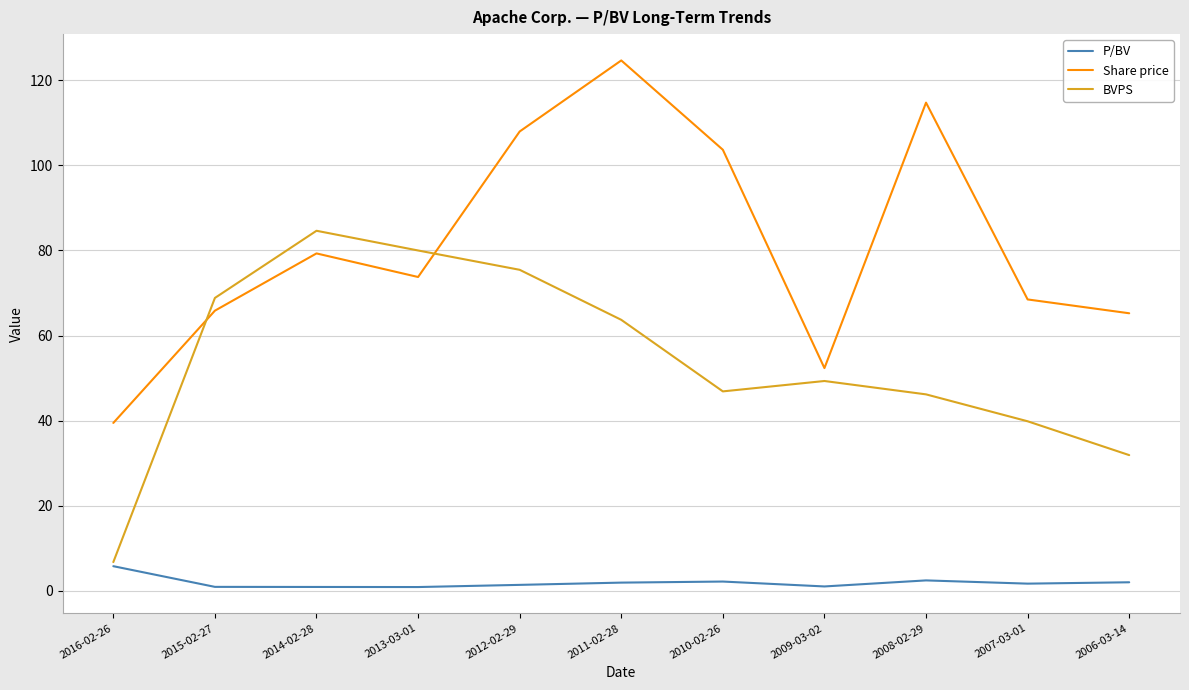

Which series has the widest spread of values?

Share price